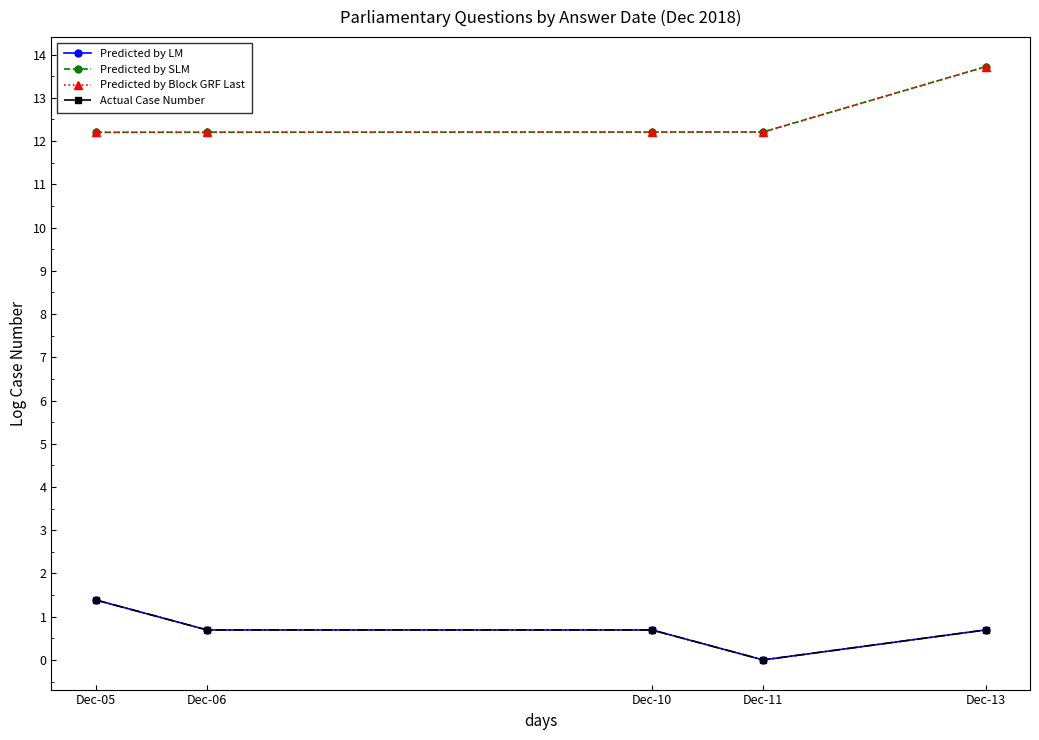

Which series has the largest range (max minus min)?

Predicted by SLM